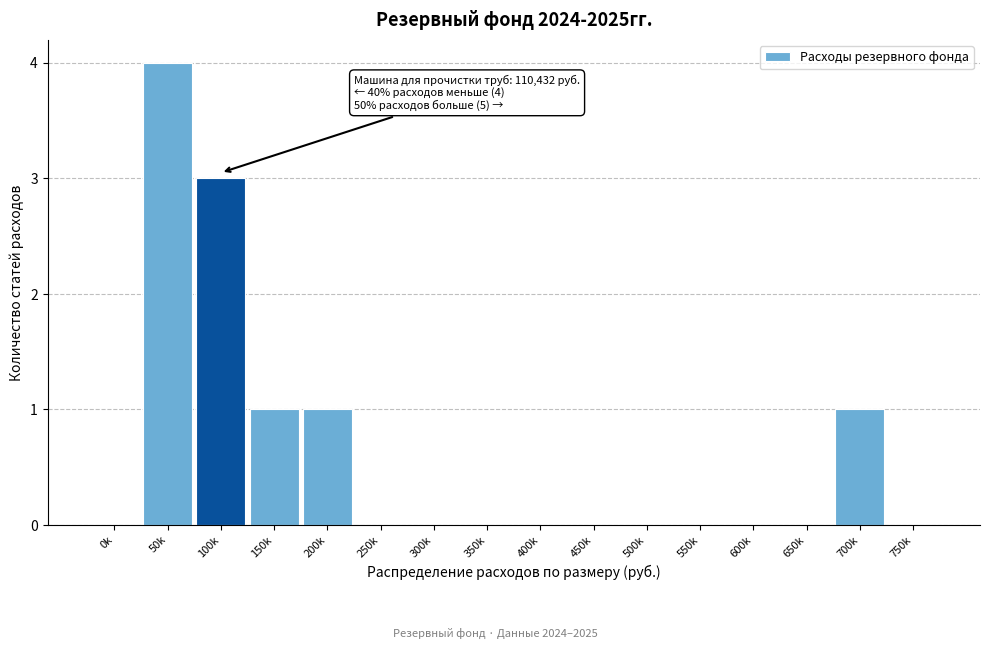

Reading left to right, what are all the values shown in this chart?

0k=0	50k=4	100k=3	150k=1	200k=1	250k=0	300k=0	350k=0	400k=0	450k=0	500k=0	550k=0	600k=0	650k=0	700k=1	750k=0